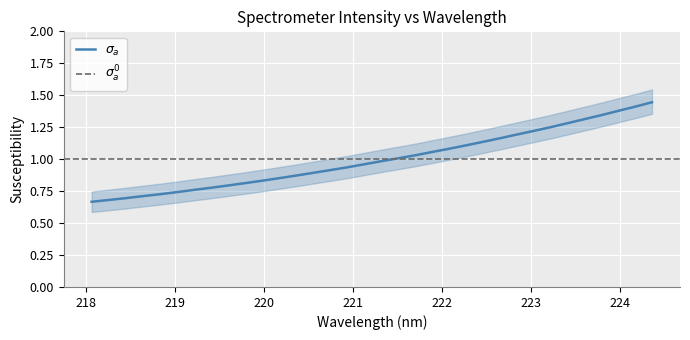

True or false: the data shows 1.1 at 221.8812.

True